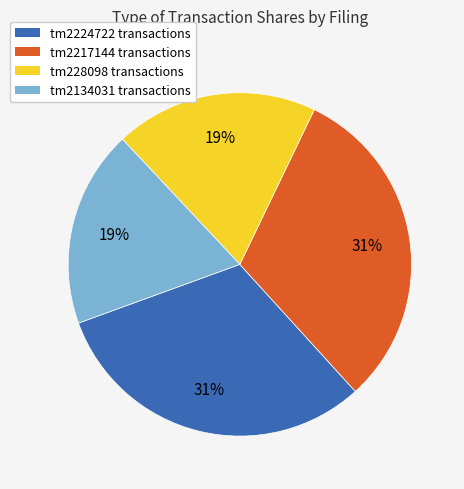

To the nearest percent, what percentage of the pie is tm2134031 transactions?

19%